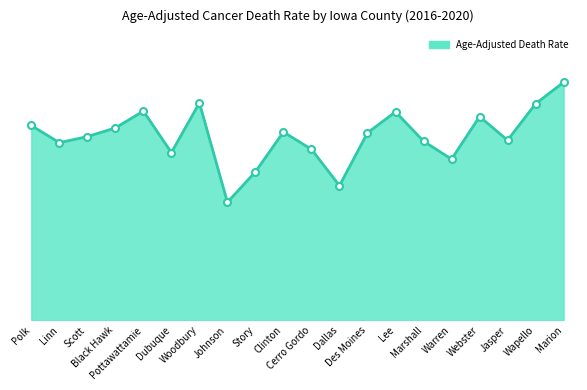

How many points are lower than both their immediate neighbors (excluding endpoints)?

6